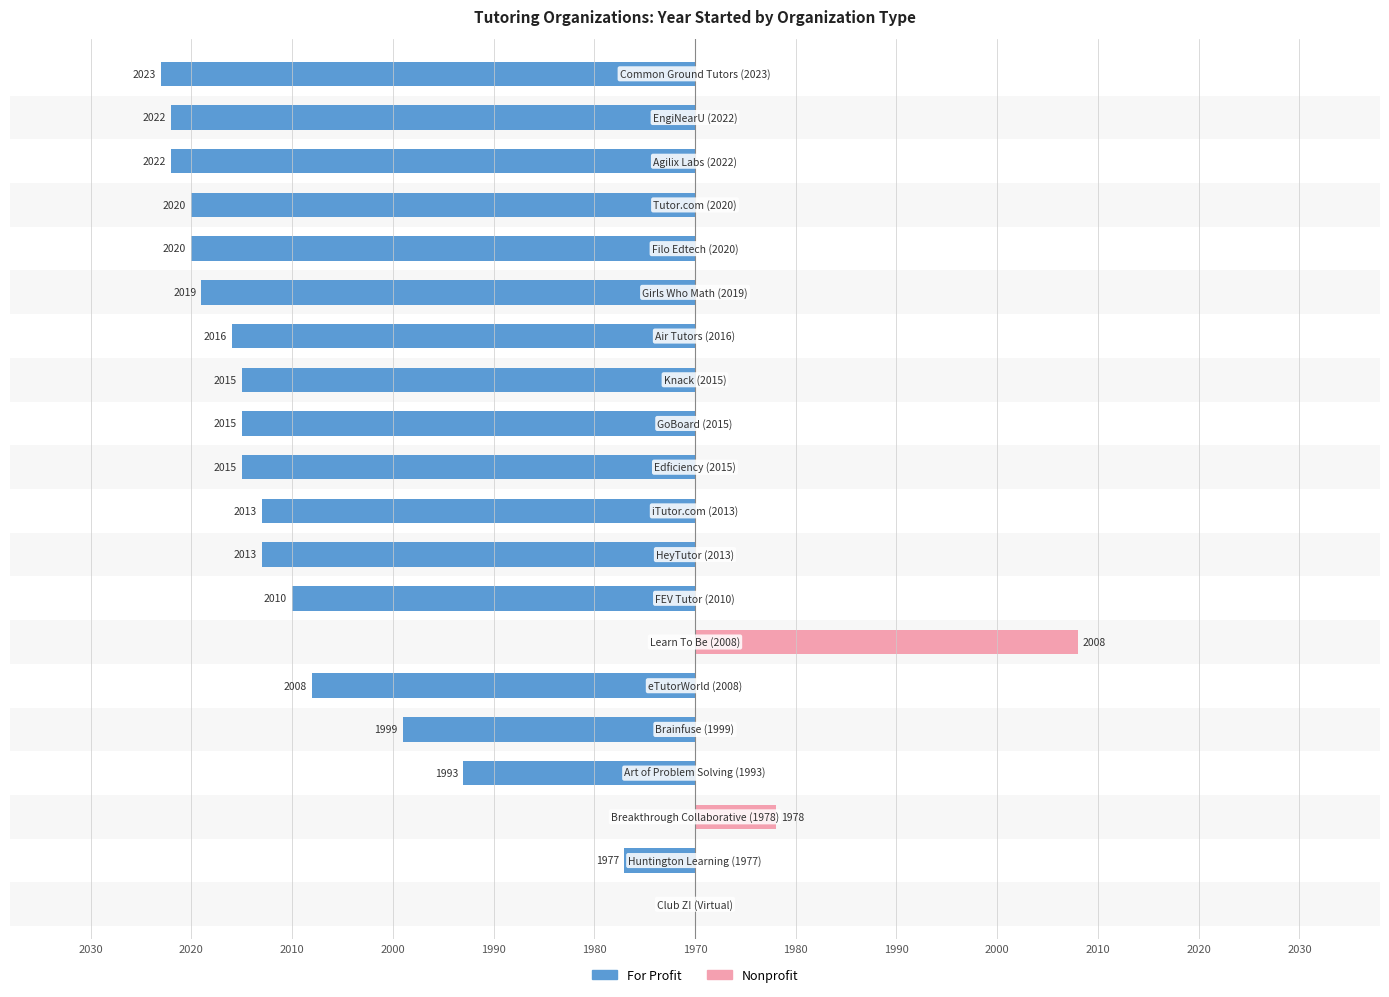

How many values in the Nonprofit series exceed 0?

2